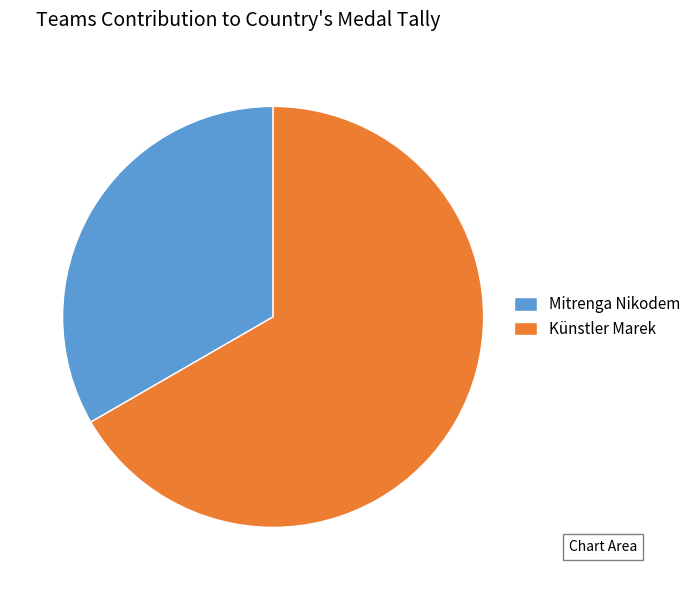

Is the sum of Künstler Marek and Mitrenga Nikodem greater than half?

Yes